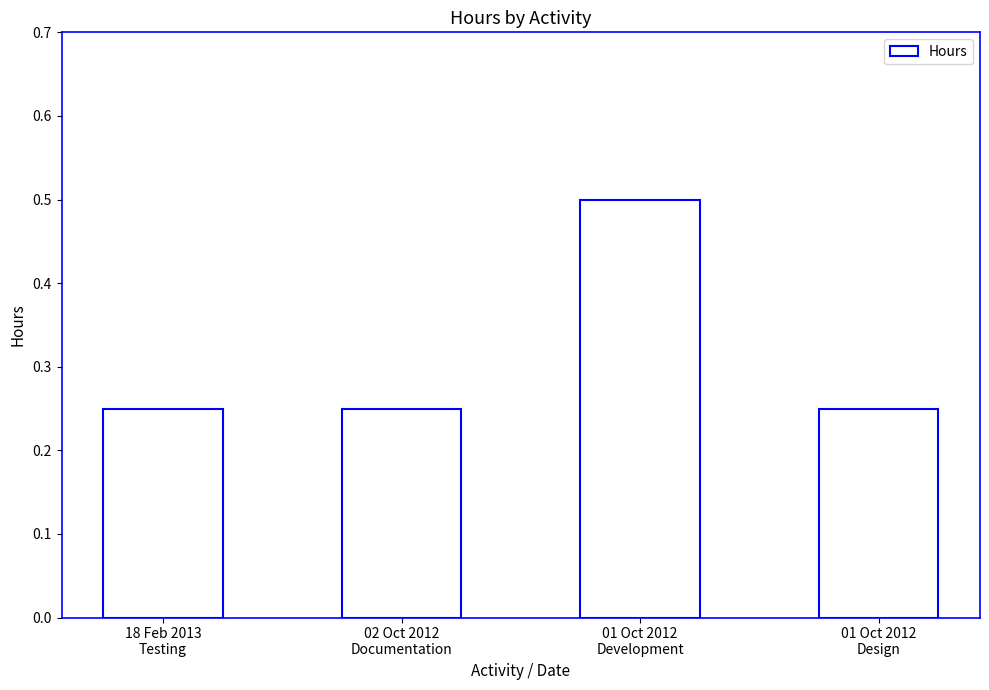

What is the greatest value displayed?

0.5